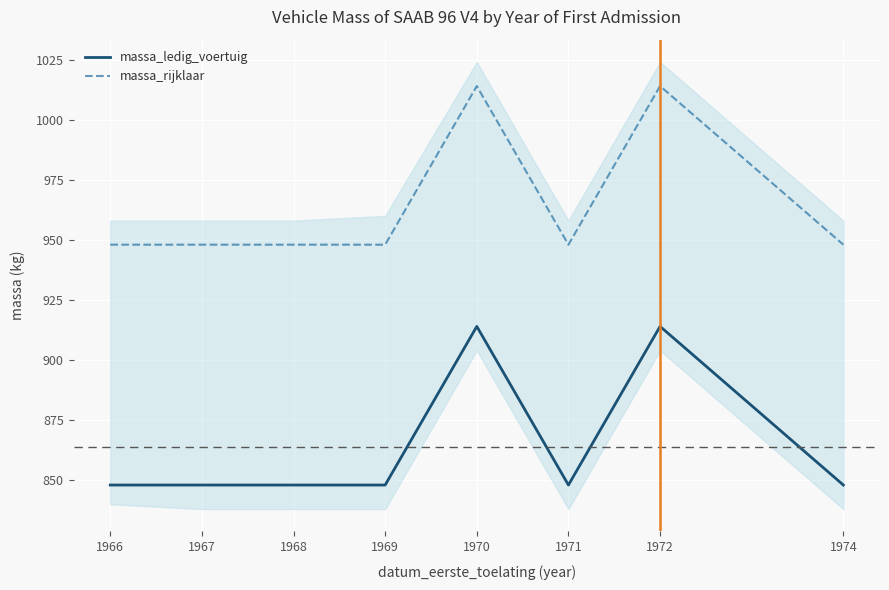

How many interior local valleys does the massa_ledig_voertuig series have?

1